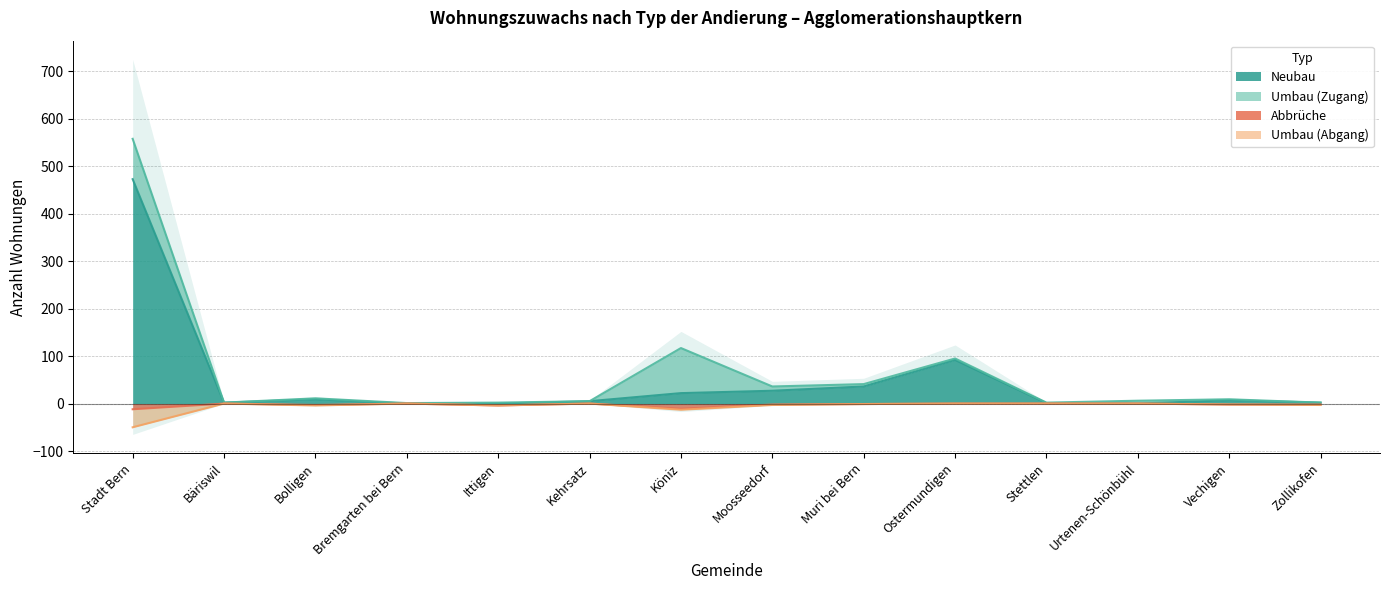

Between Stadt Bern and Stettlen, which series saw the biggest shift?

Neubau